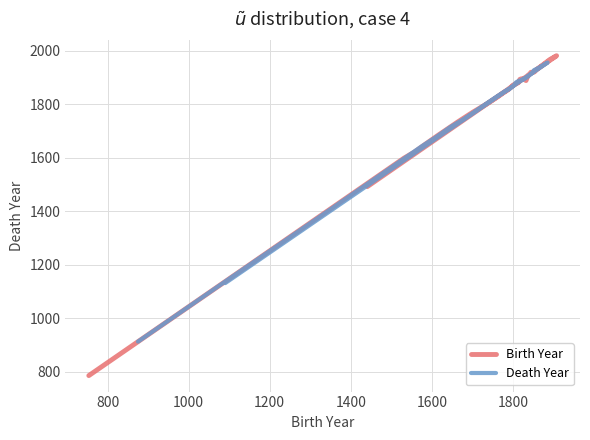

List the series in order of their overall mean, highest first.

Birth Year, Death Year